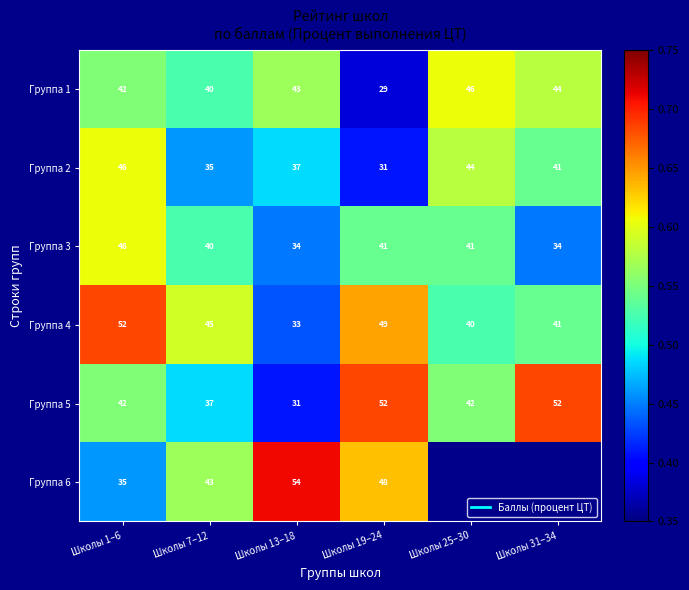

How many data points does each series have?

6